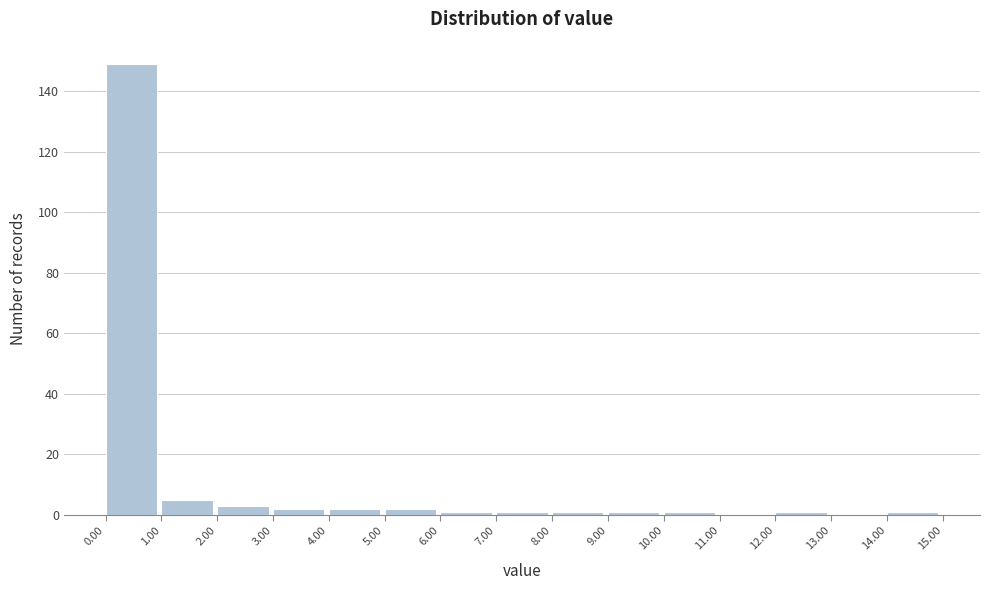

How tall is the bar that spans 2.00 to 3.00 on the x-axis? The values are not printed on the chart, so give them approximately, as read against the axis.

4